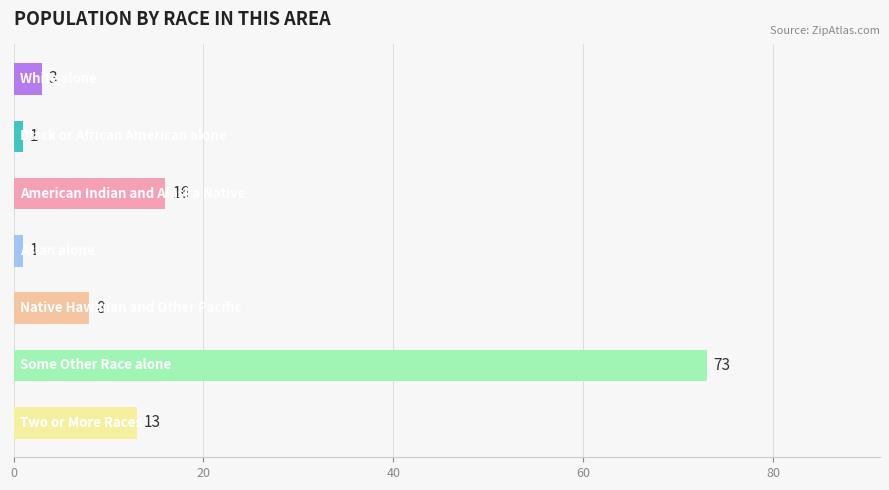

What is the difference between the second highest and minimum values?

15